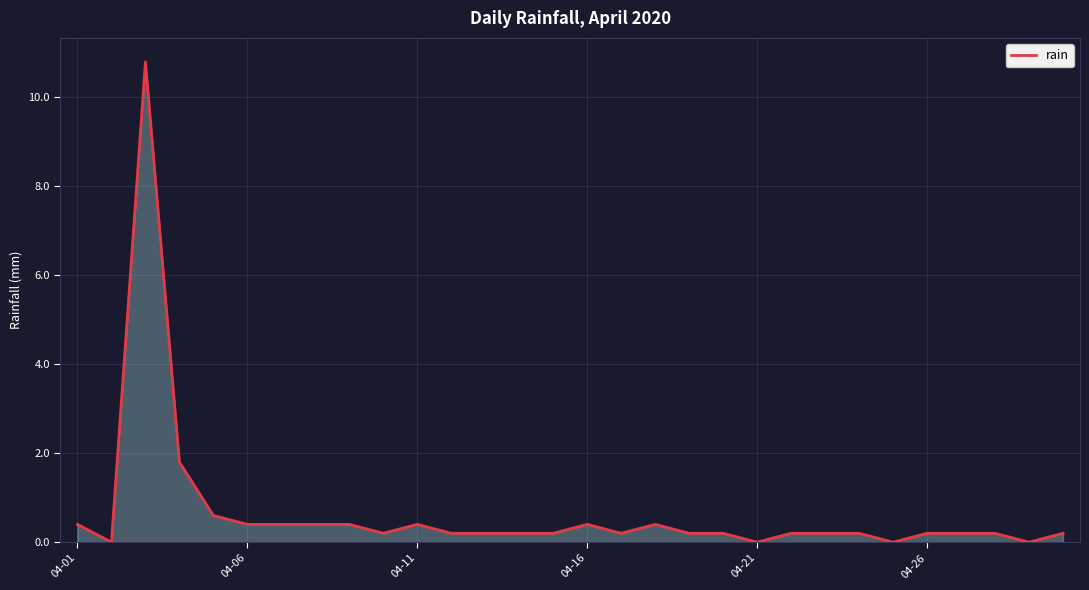

Does the chart have visible grid lines?

Yes